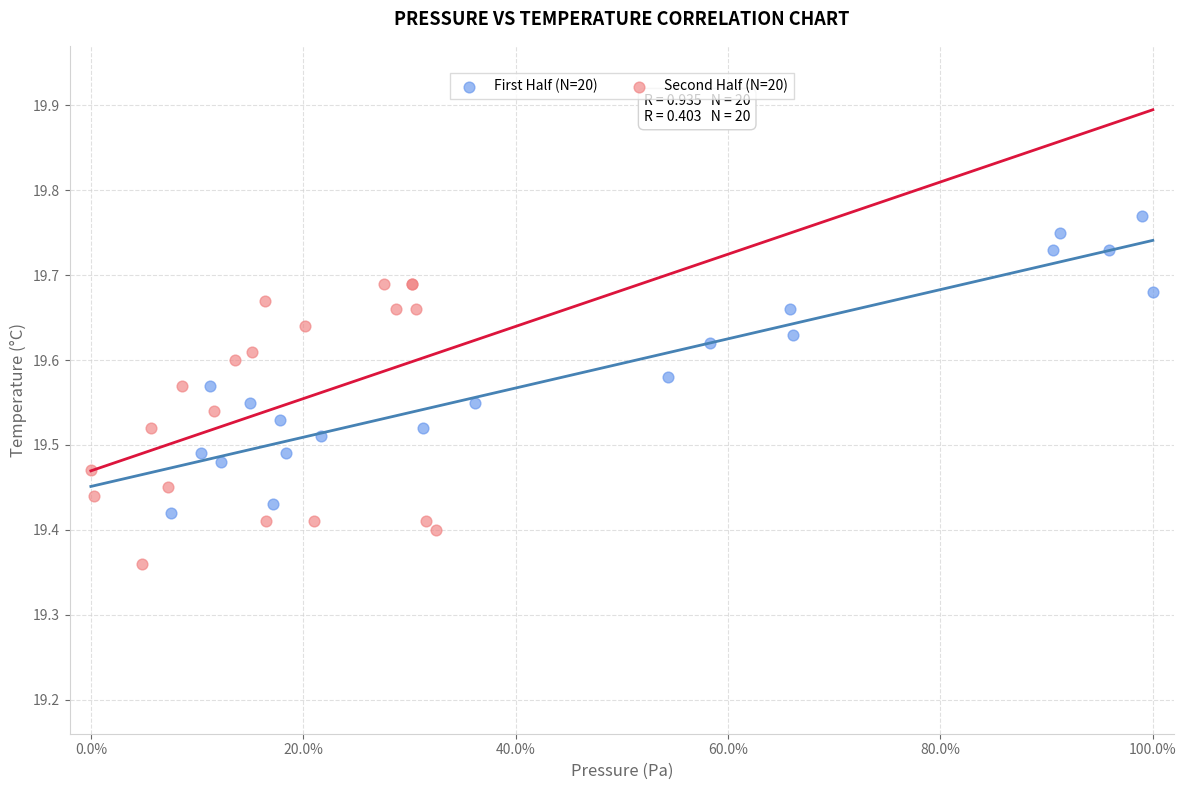

Which series contains the highest Y value?

First Half (N=20)